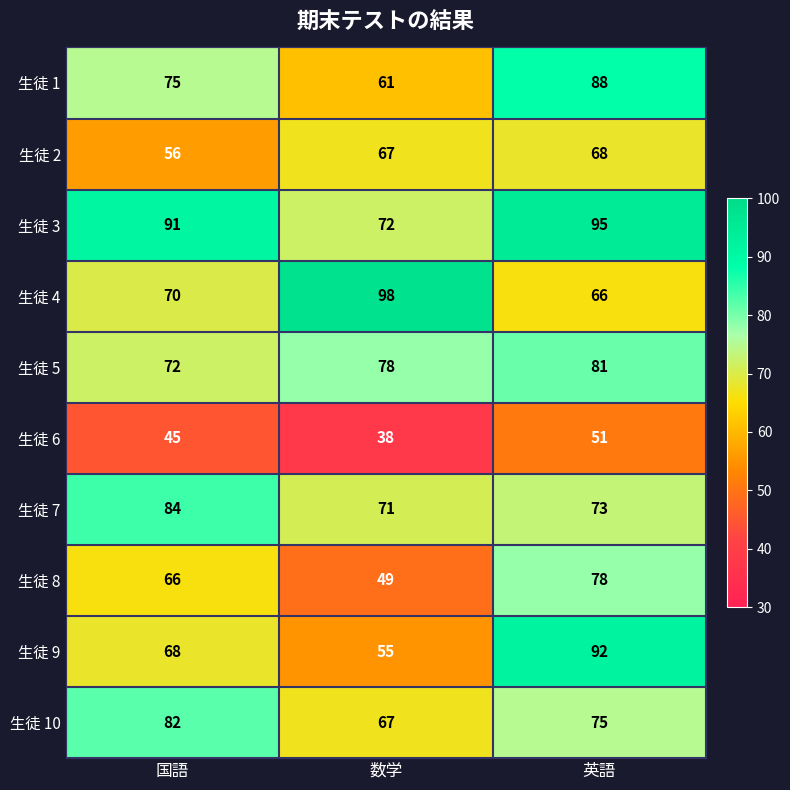

The value of 生徒 8 at 数学 is 49. True or false?

True